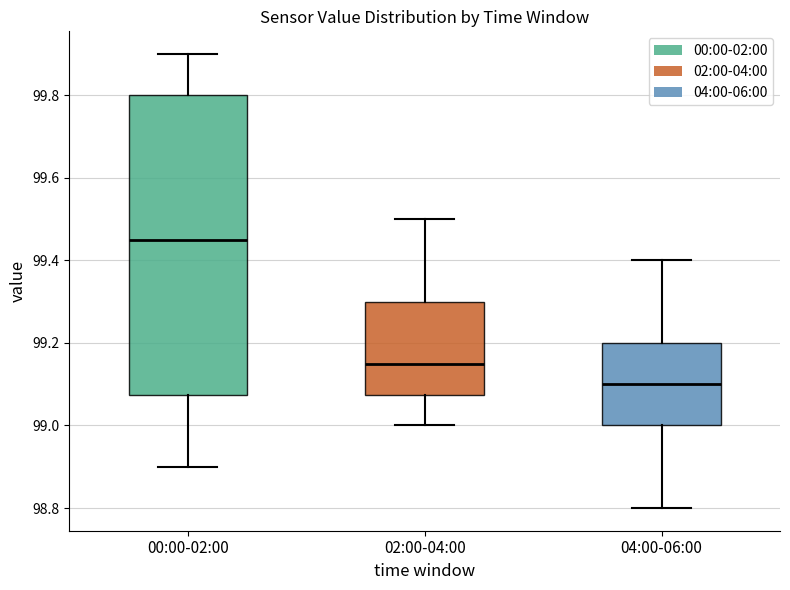

Reading left to right, transcribe this box plot: for each box, give where its median line is, the range the box spans, and where its two whiskers end, as read against the y-axis. The values are not printed on the chart, so give them approximately, as read against the axis.

00:00-02:00: median 99.46, box 99.08 to 99.80, whiskers 98.90 to 99.90
02:00-04:00: median 99.16, box 99.08 to 99.30, whiskers 99.00 to 99.50
04:00-06:00: median 99.10, box 99.00 to 99.20, whiskers 98.80 to 99.40